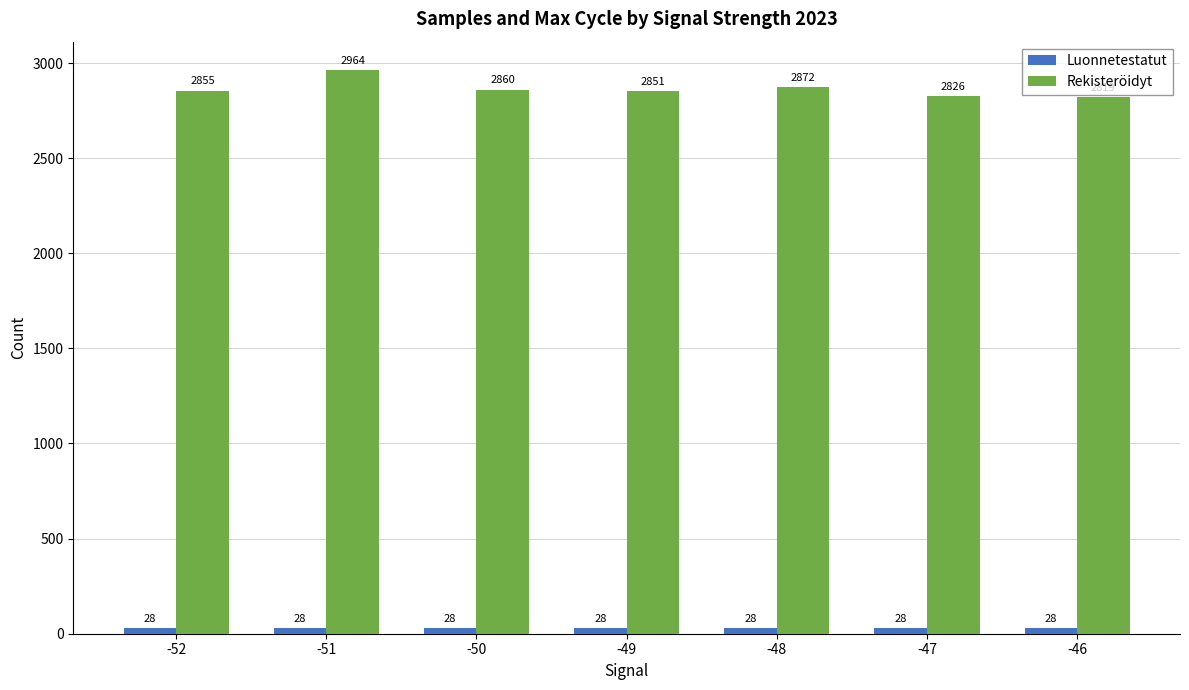

Are the bars horizontal?

No